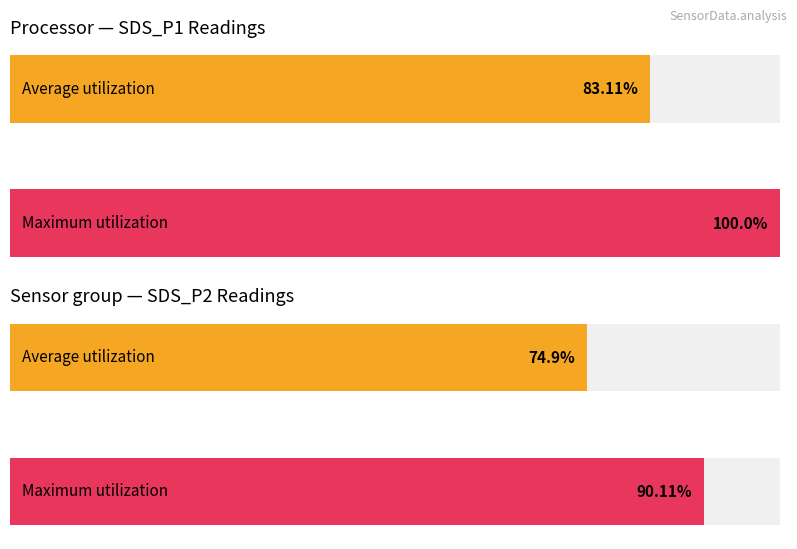

The Average utilization series shows 5.3 at -52. True or false?

False